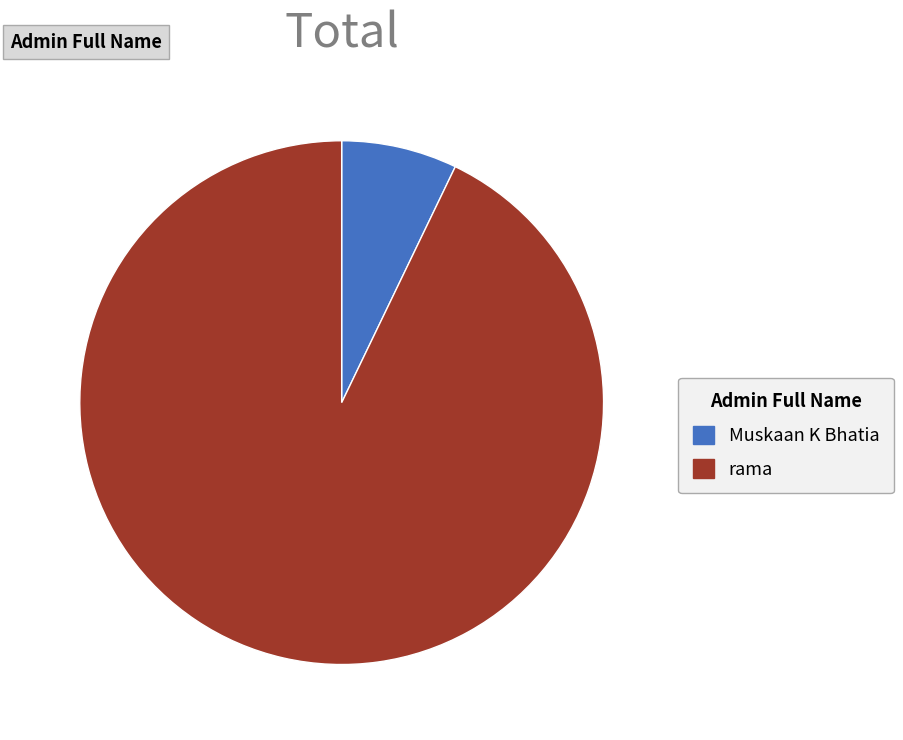

Is there any slice that represents more than half of the pie?

Yes